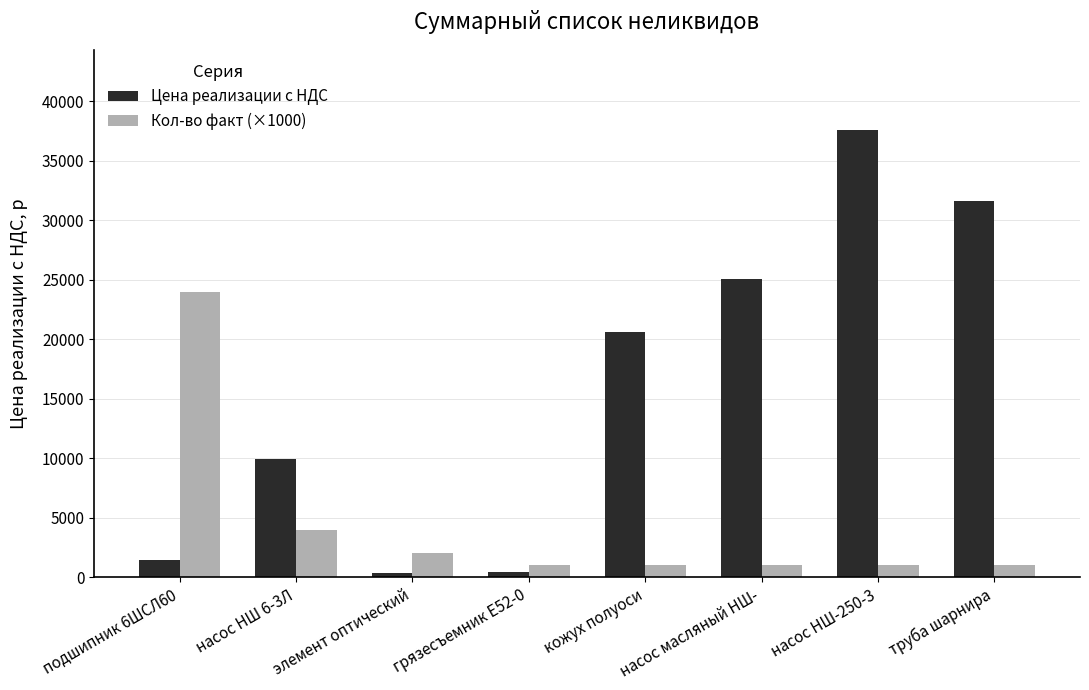

How many values in the Цена реализации с НДС series exceed 20593?

4